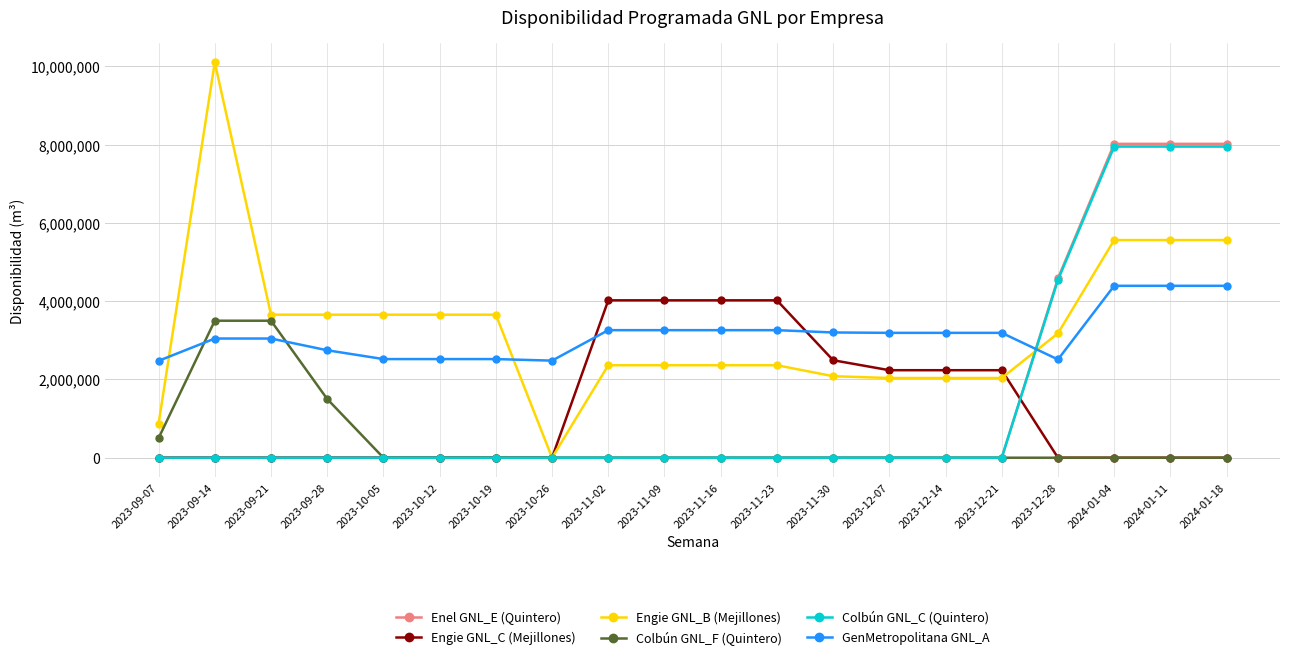

The value of Colbún GNL_F (Quintero) at 2023-09-14 is 2211246.2. True or false?

False